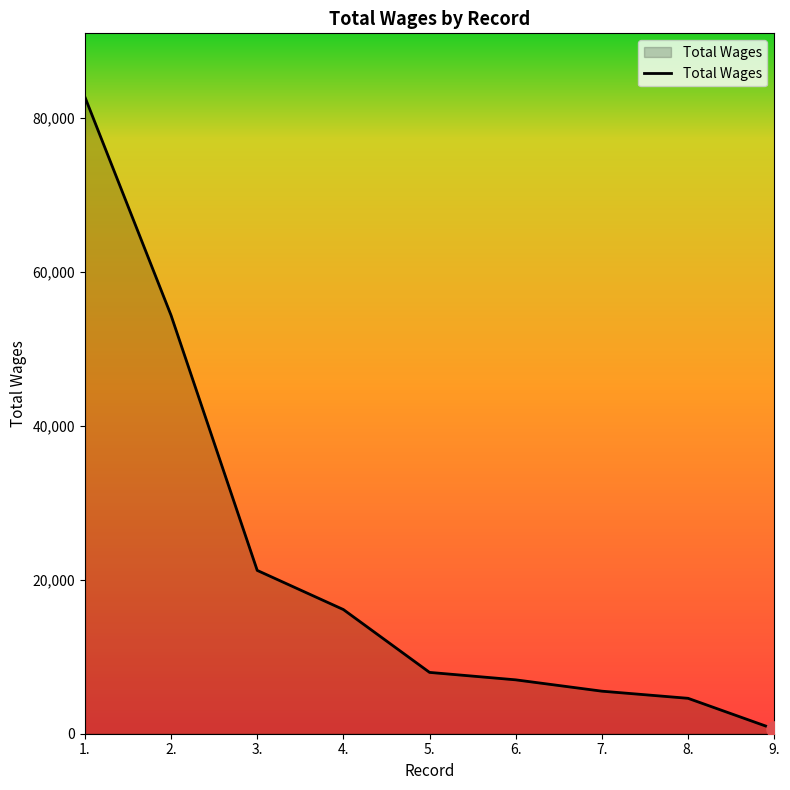

What is the change in value from 4. to 9.?

-15526